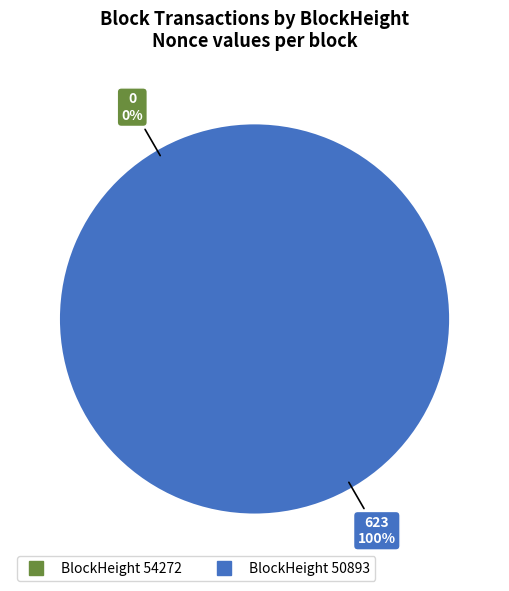

True or false: 50893 accounts for 90% of the total.

False